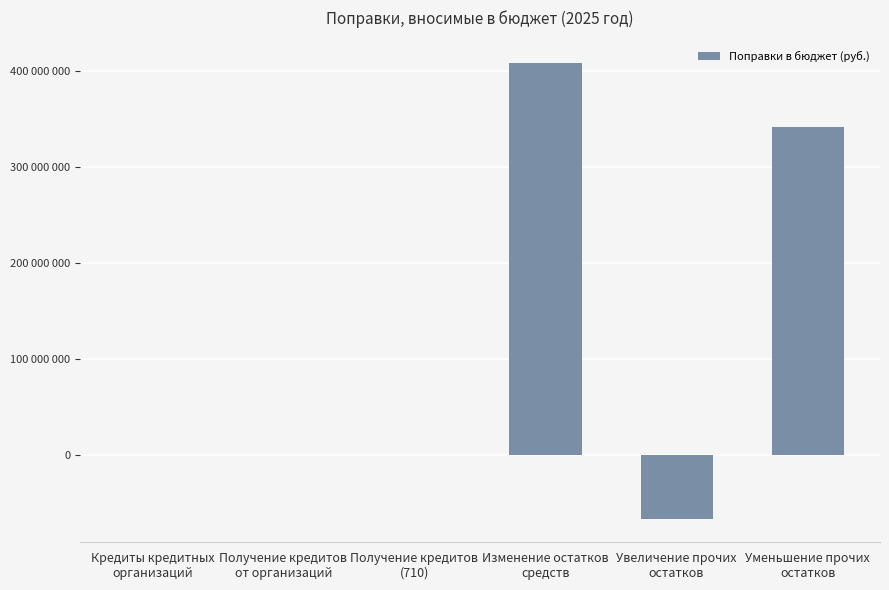

What is the difference between the values at Изменение остатков
средств and Получение кредитов
от организаций?

408485957